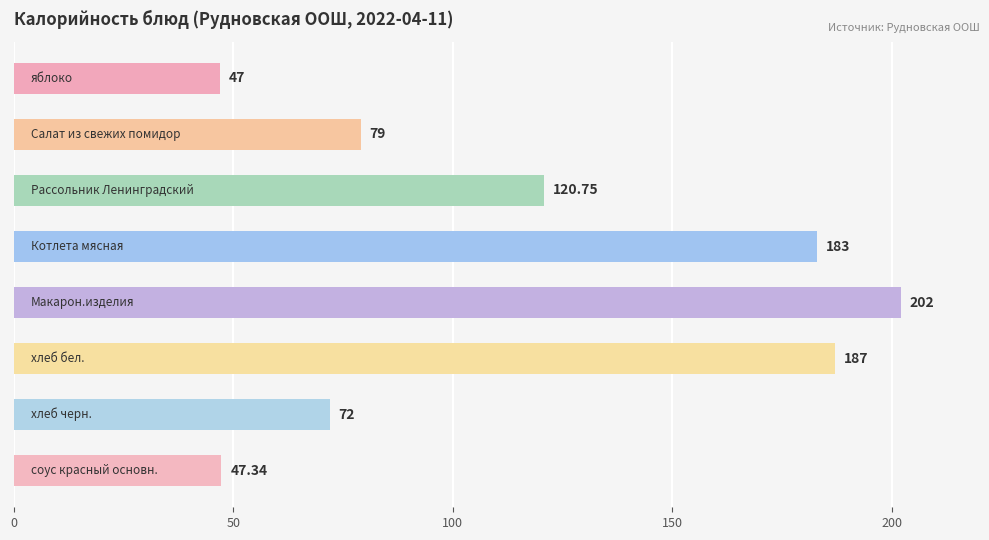

How many data points are above 120?

4